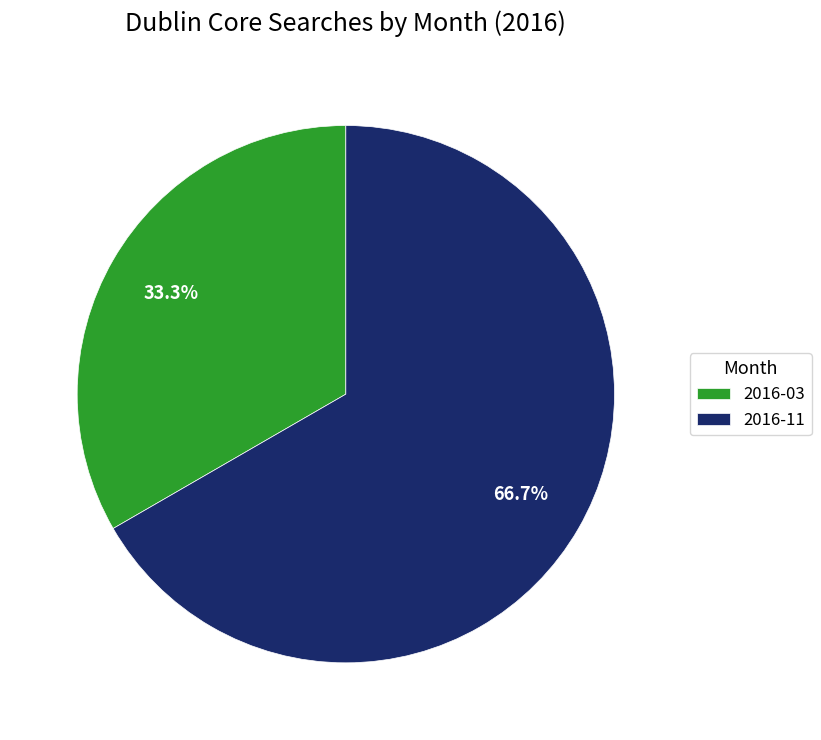

How many segments does this pie chart have?

2